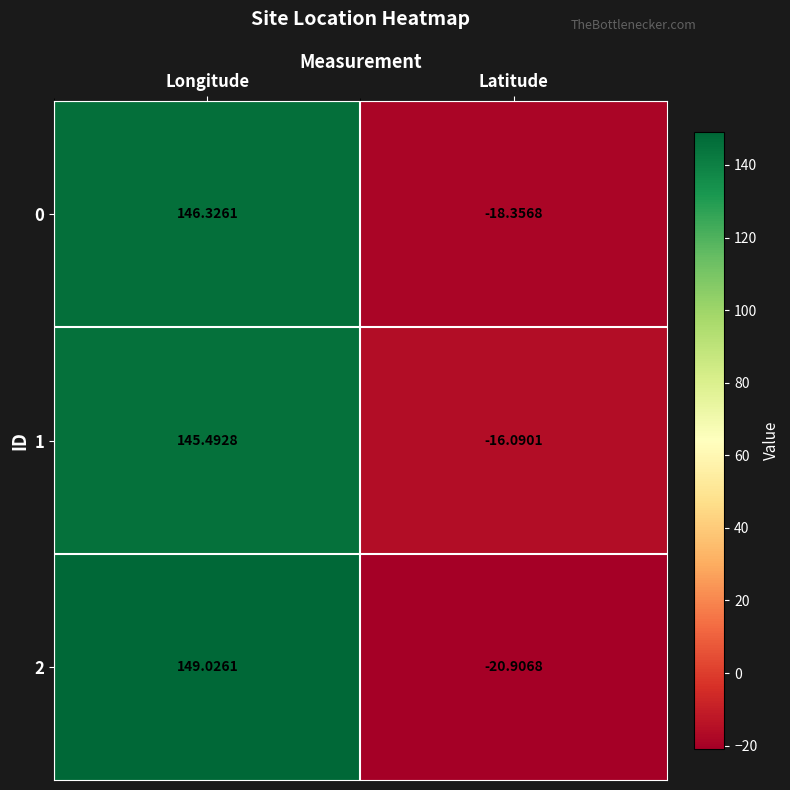

List the labels in order of 1 value, largest first.

Longitude, Latitude